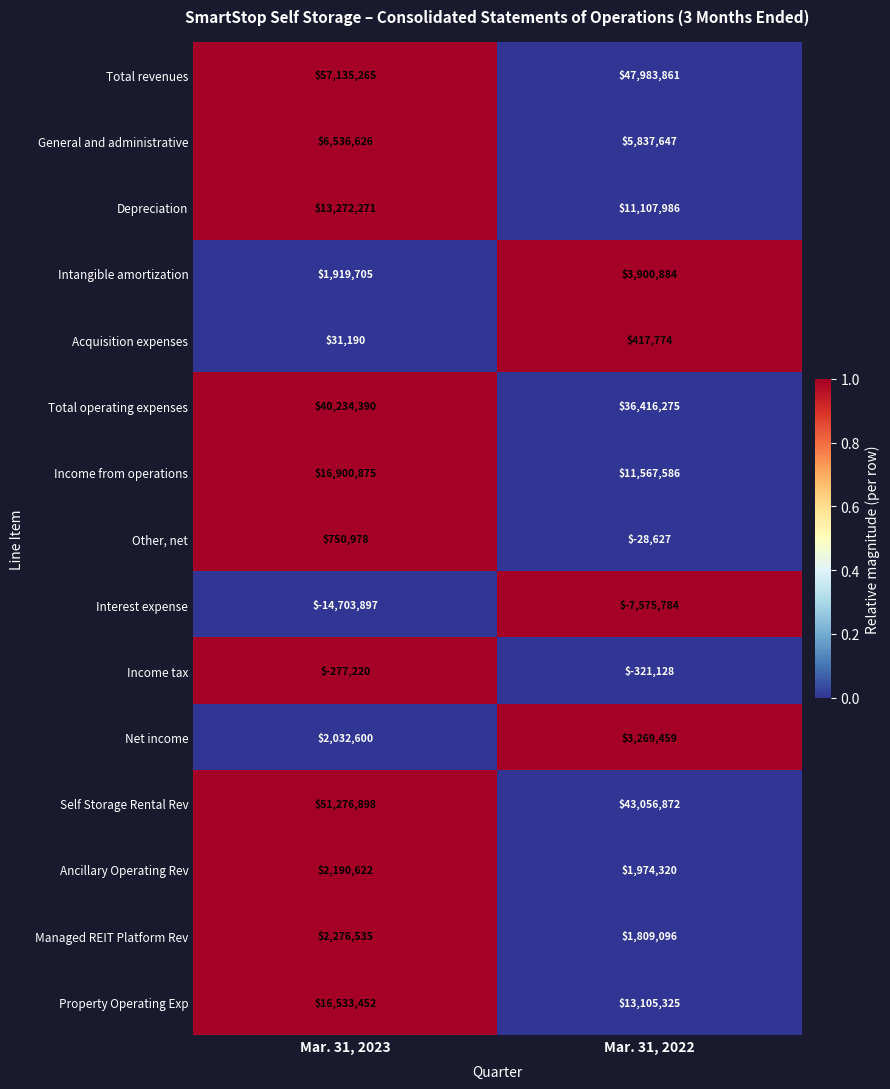

Rank the series by their maximum value, from lowest to highest.

Interest expense, Income tax, Acquisition expenses, Other, net, Ancillary Operating Rev, Managed REIT Platform Rev, Net income, Intangible amortization, General and administrative, Depreciation, Property Operating Exp, Income from operations, Total operating expenses, Self Storage Rental Rev, Total revenues